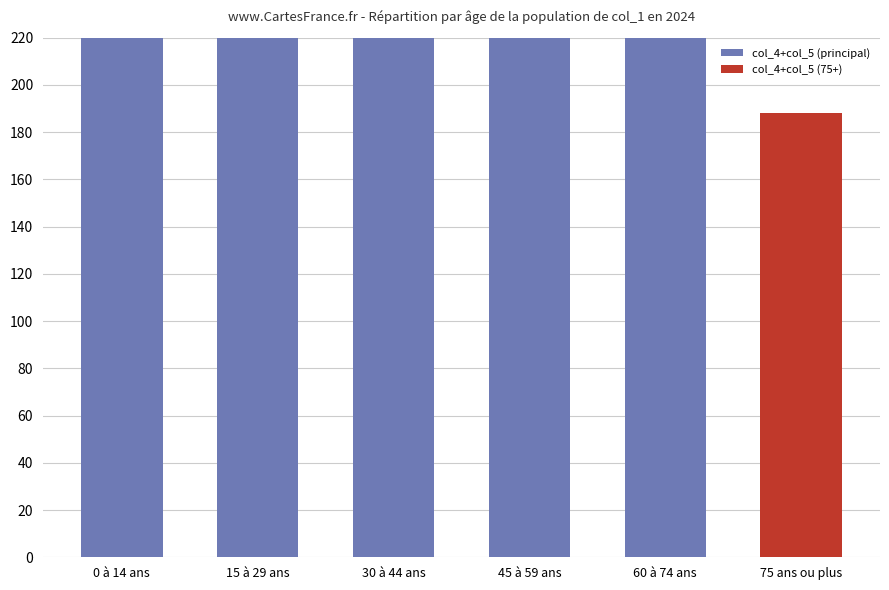

What position from the right is 30 à 44 ans?

4